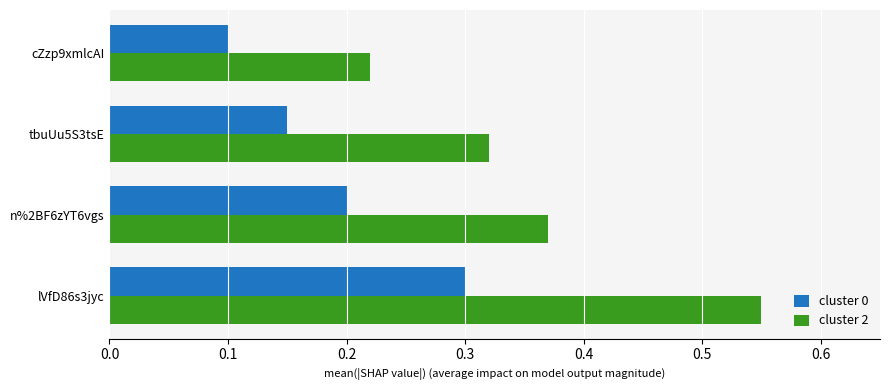

The value of cluster 2 at n%2BF6zYT6vgs is 0.1. True or false?

False